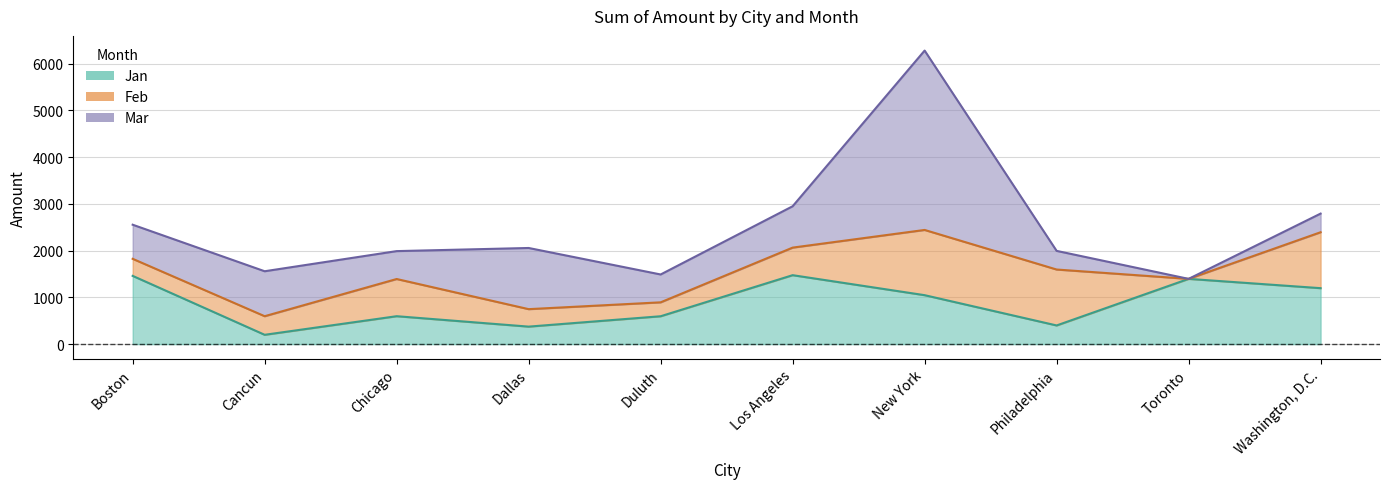

Rank the categories by Feb value from highest to lowest.

New York, Philadelphia, Washington, D.C., Chicago, Los Angeles, Cancun, Dallas, Boston, Duluth, Toronto